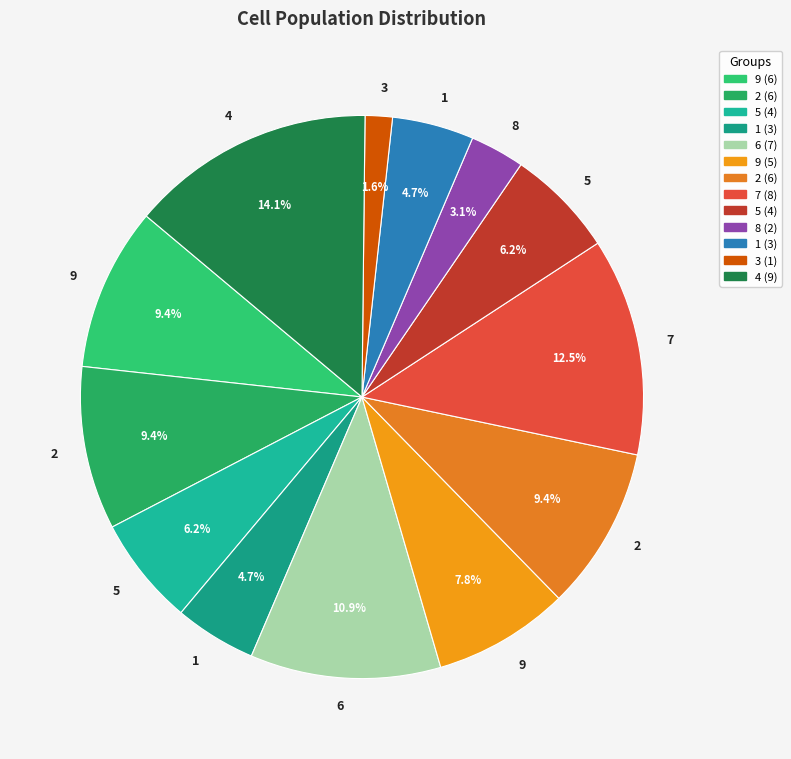

What is the largest slice in the pie chart?

4